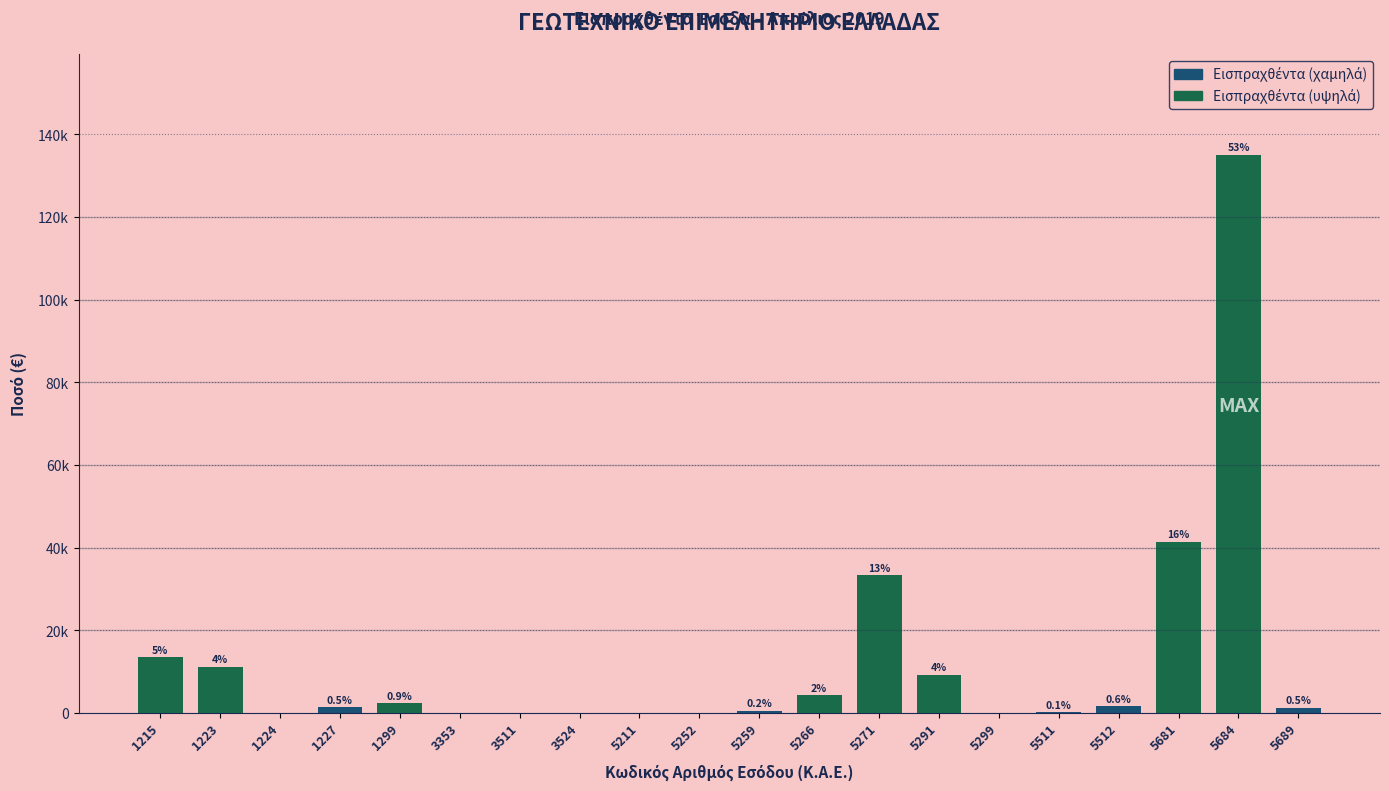

Are the bars horizontal?

No